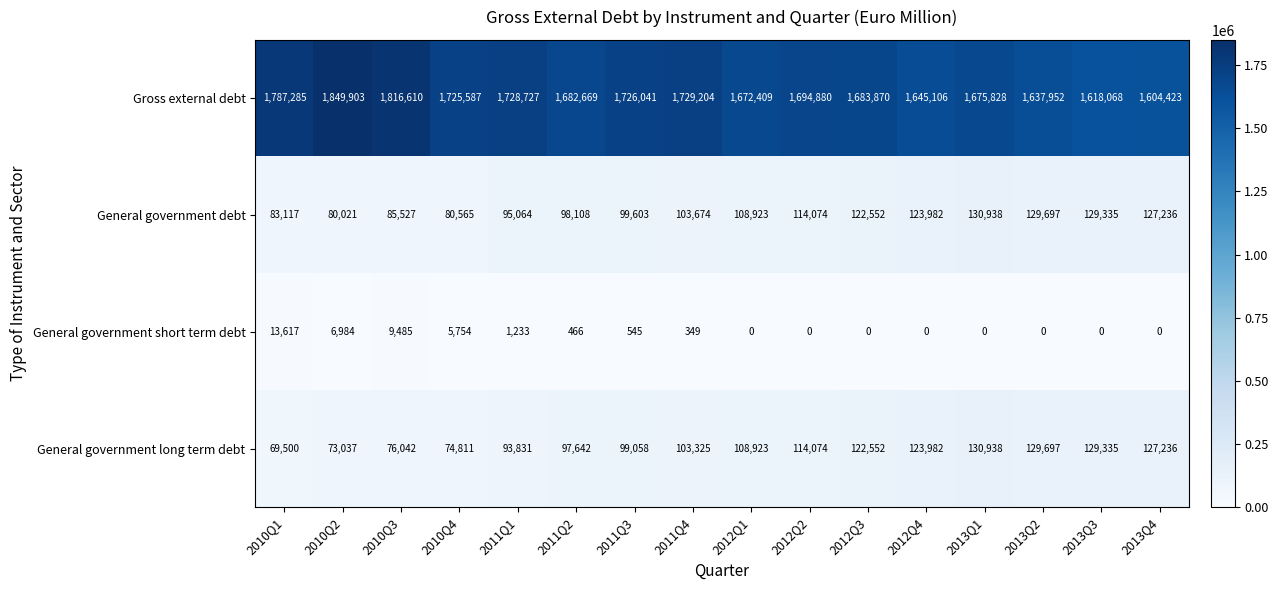

What is the spread (max minus min) of values at 2011Q4?

1728855